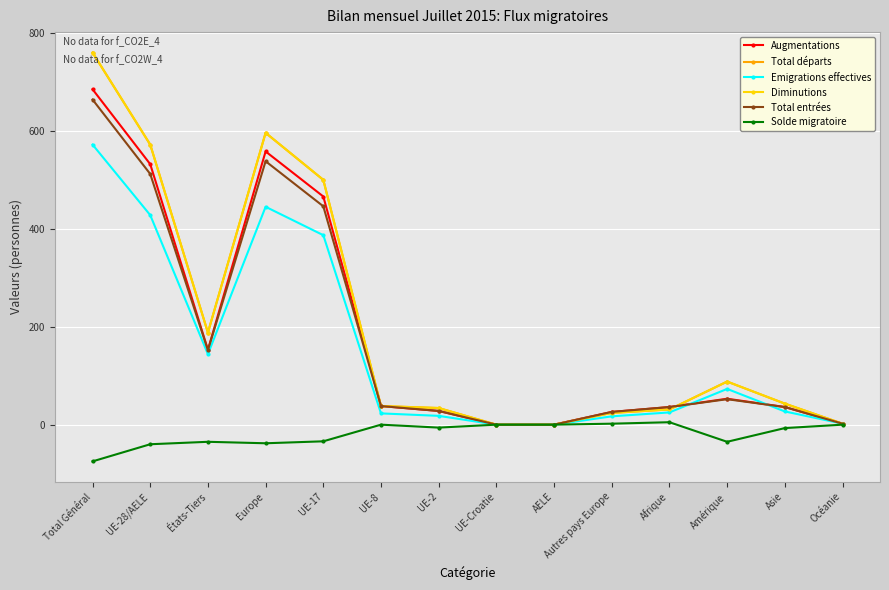

Which series has the largest total across all categories?

Total départs